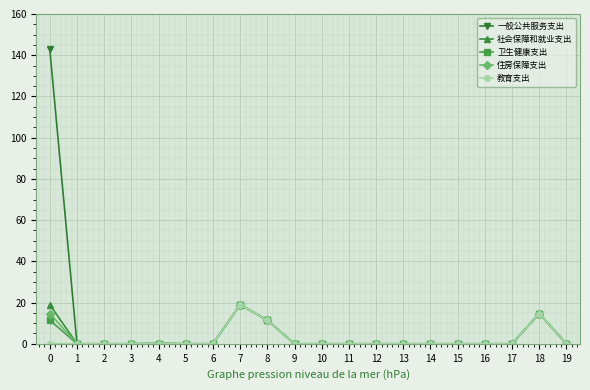

True or false: 社会保障和就业支出 has a value of -7.4 at 11.

False